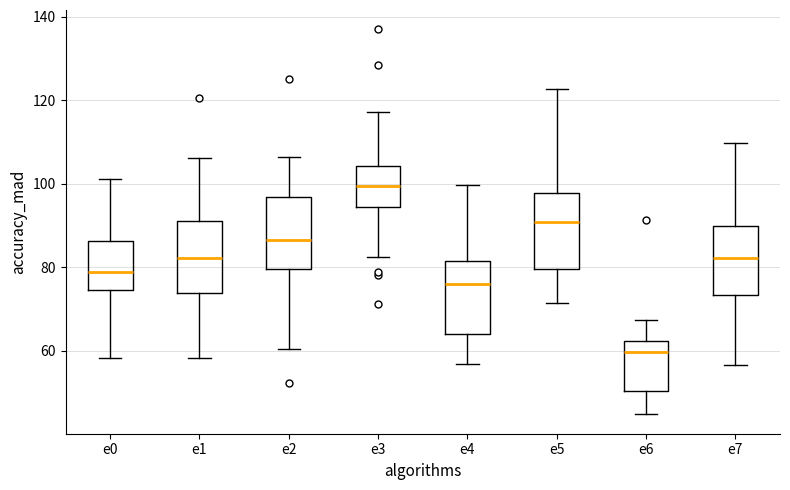

Reading left to right, transcribe this box plot: for each box, give where its median line is, the range the box spans, and where its two whiskers end, as read against the y-axis. The values are not printed on the chart, so give them approximately, as read against the axis.

e0: median 78, box 74 to 86, whiskers 58 to 102
e1: median 82, box 74 to 92, whiskers 58 to 106
e2: median 86, box 80 to 96, whiskers 60 to 106
e3: median 100, box 94 to 104, whiskers 82 to 118
e4: median 76, box 64 to 82, whiskers 56 to 100
e5: median 90, box 80 to 98, whiskers 72 to 122
e6: median 60, box 50 to 62, whiskers 44 to 68
e7: median 82, box 74 to 90, whiskers 56 to 110